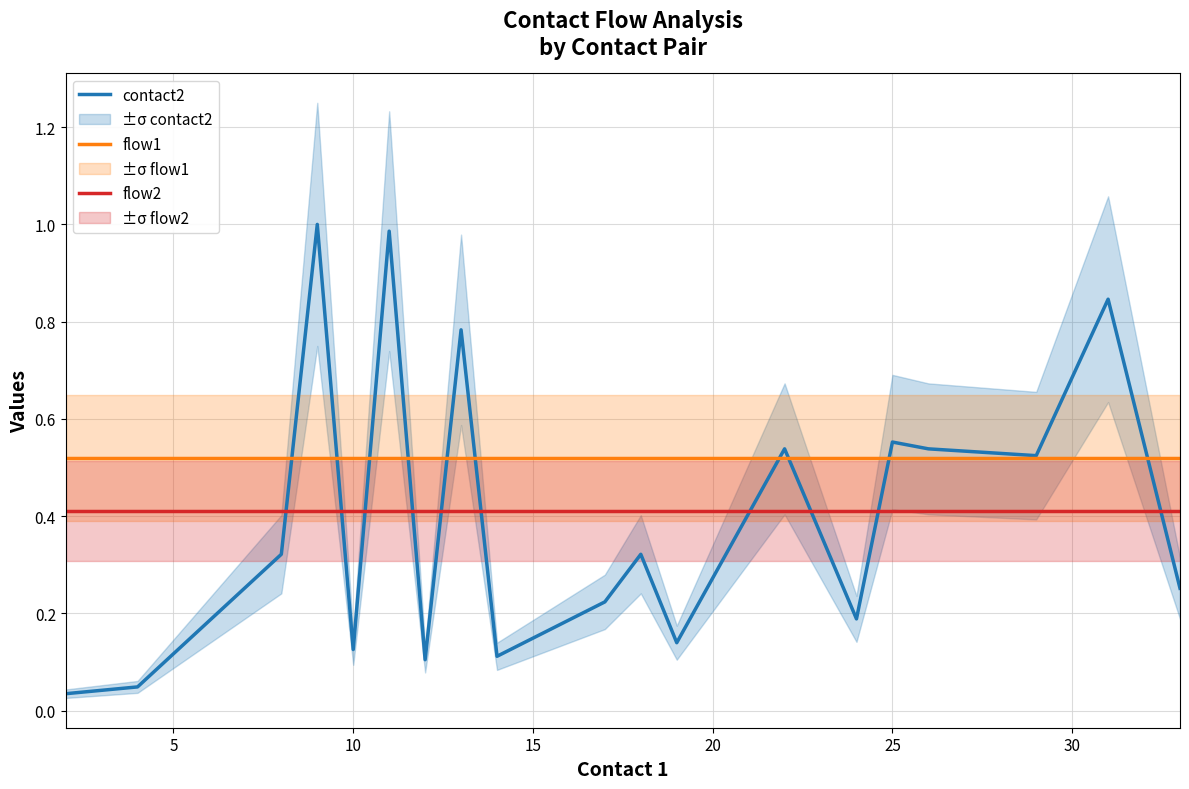

After their last crossing, which series has the higher values: contact2 or flow1?

flow1